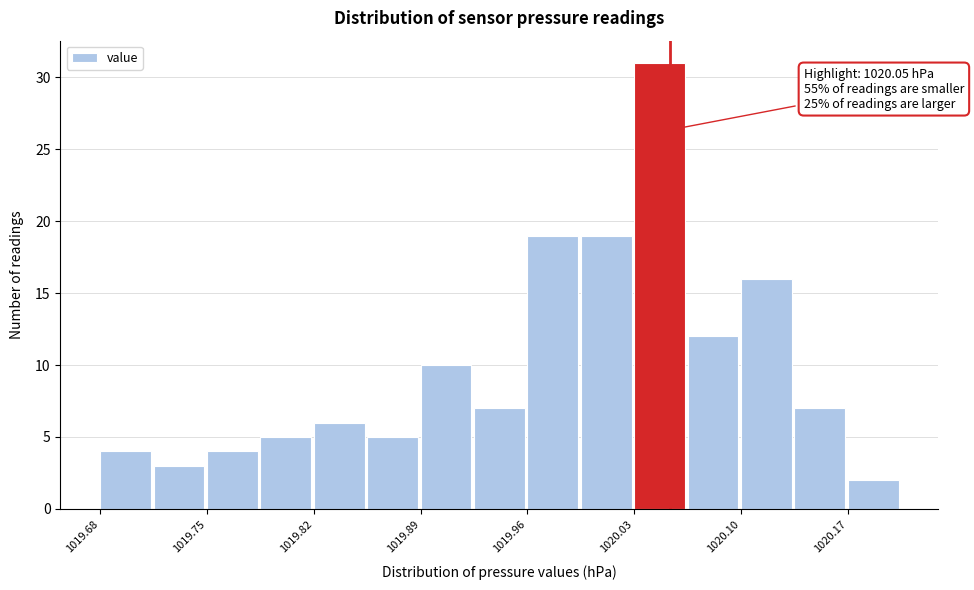

Read against the x-axis, roughly where is the centre of the tallest bar?

1020.04